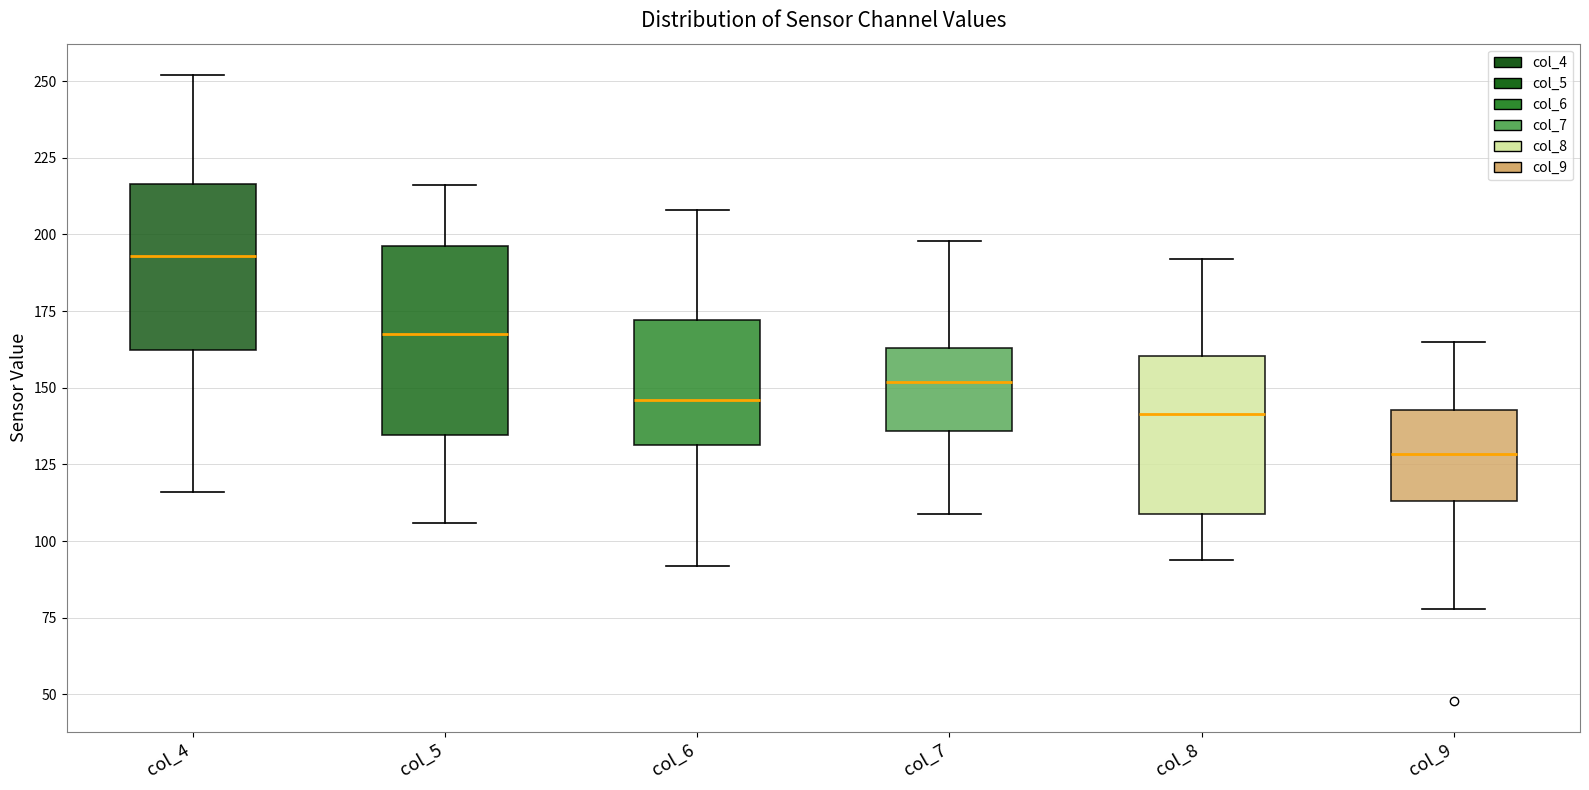

Which box's median line is the lowest?

col_9